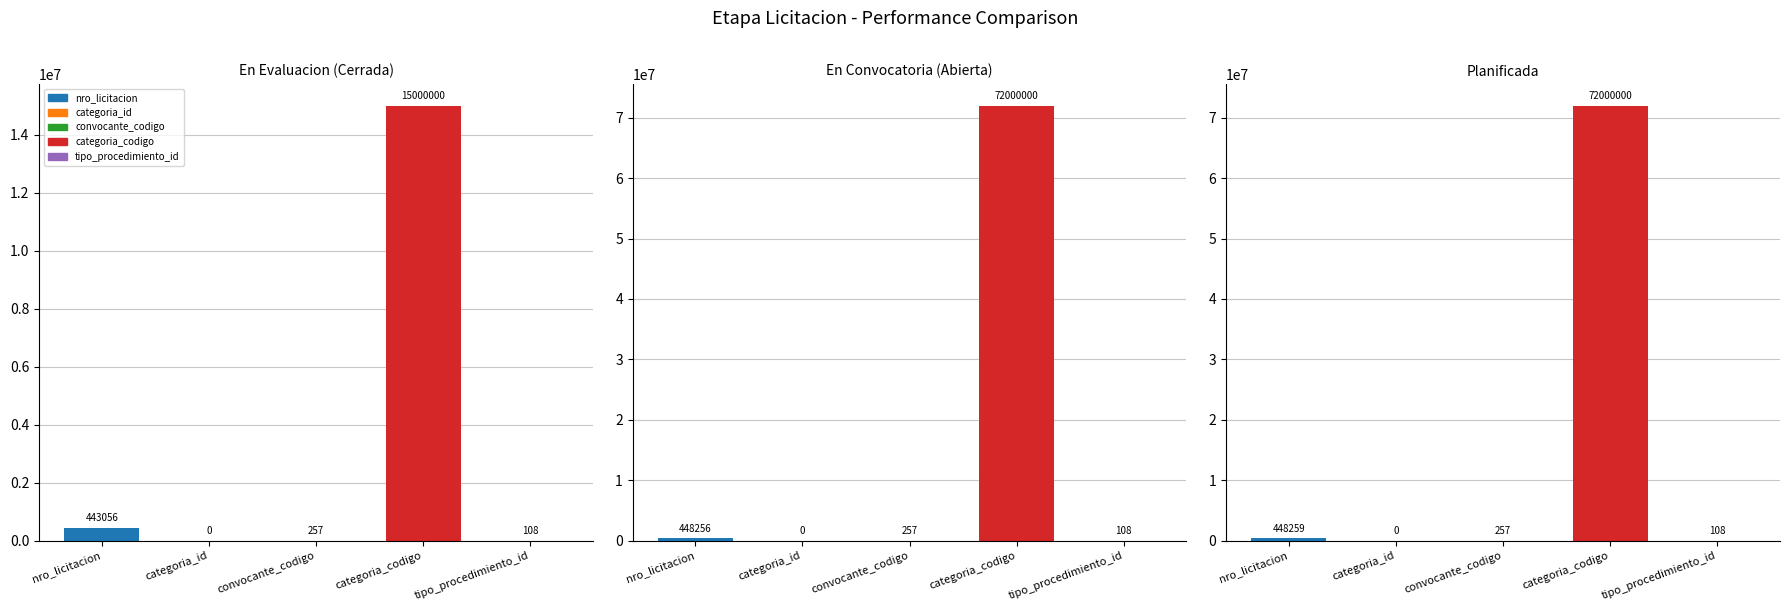

What is the difference between the maximum and minimum values in the nro_licitacion series?

5203